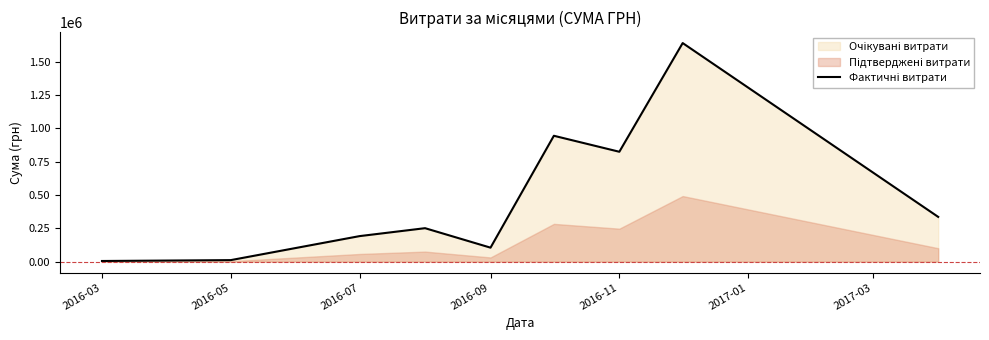

What is the sum of all values?

4311258.7